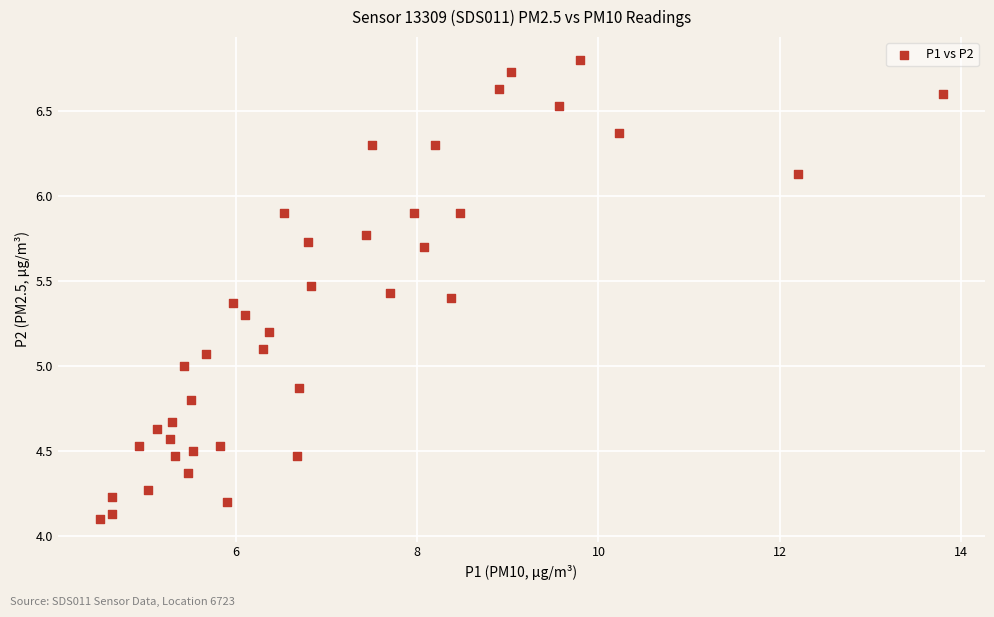

What is the range of Y values (max minus min)?

2.7